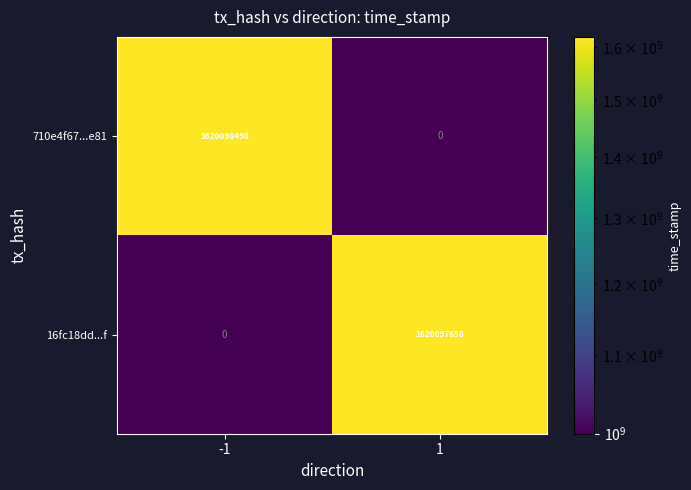

Which series has the largest range (max minus min)?

710e4f67...e81